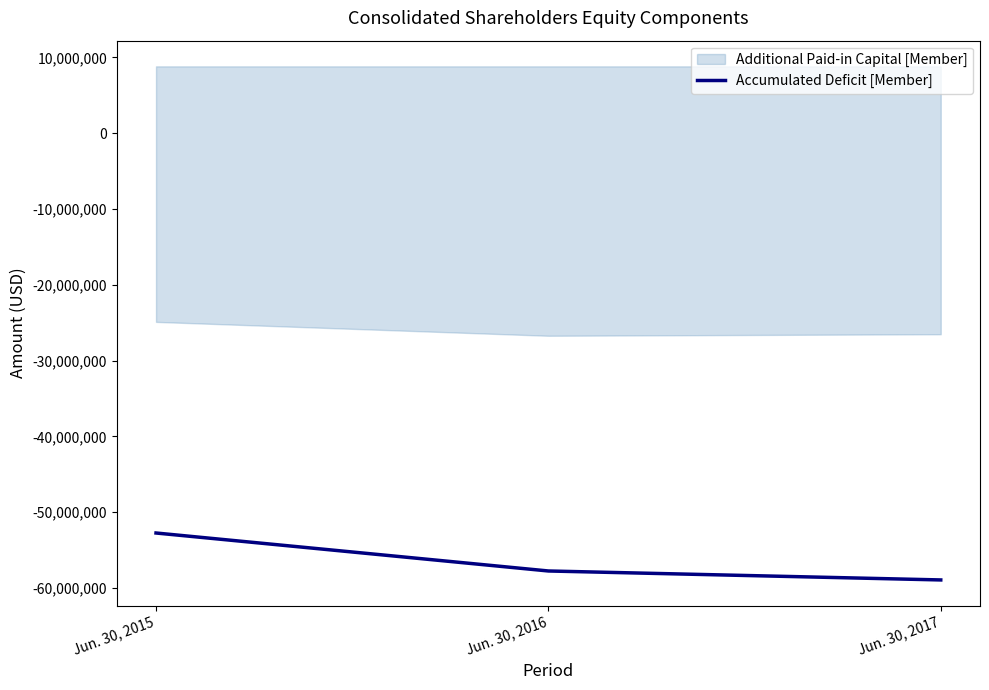

What is the difference between the maximum and minimum values?

6192000